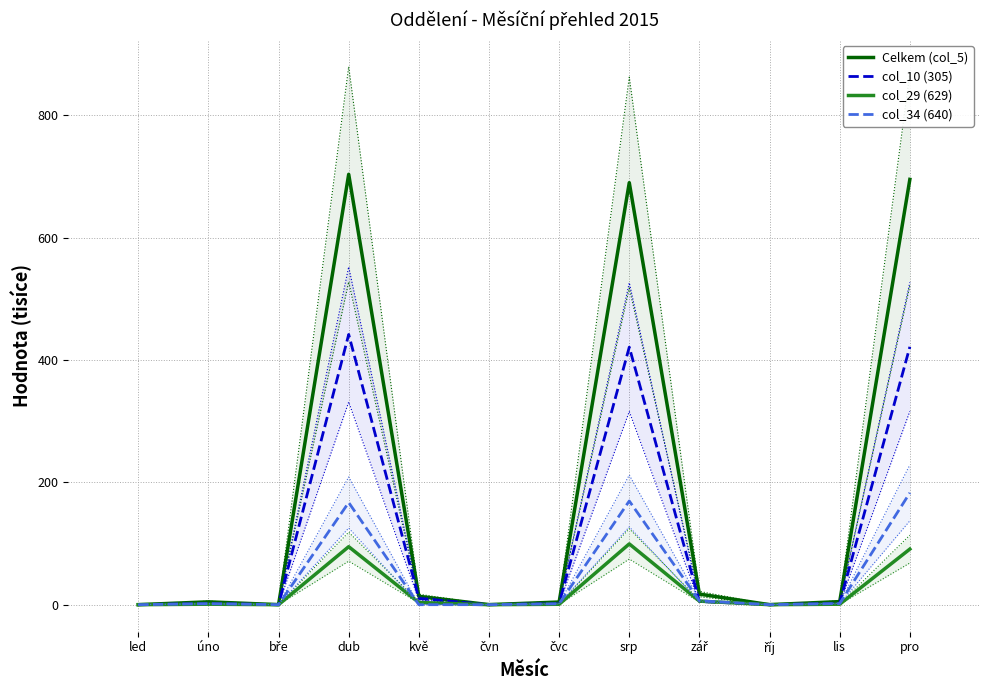

Which series has the largest range (max minus min)?

Celkem (col_5)